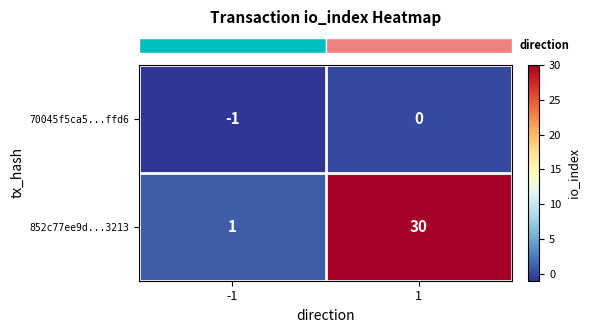

What is the maximum value shown in the chart?

30